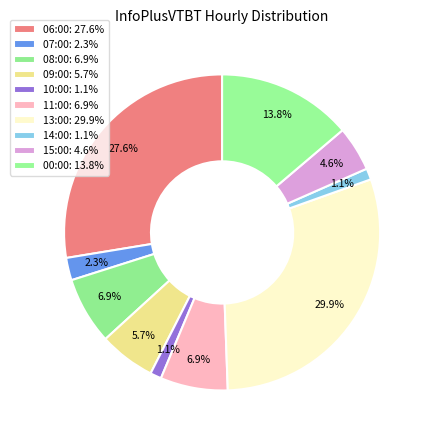

How many segments does this pie chart have?

10